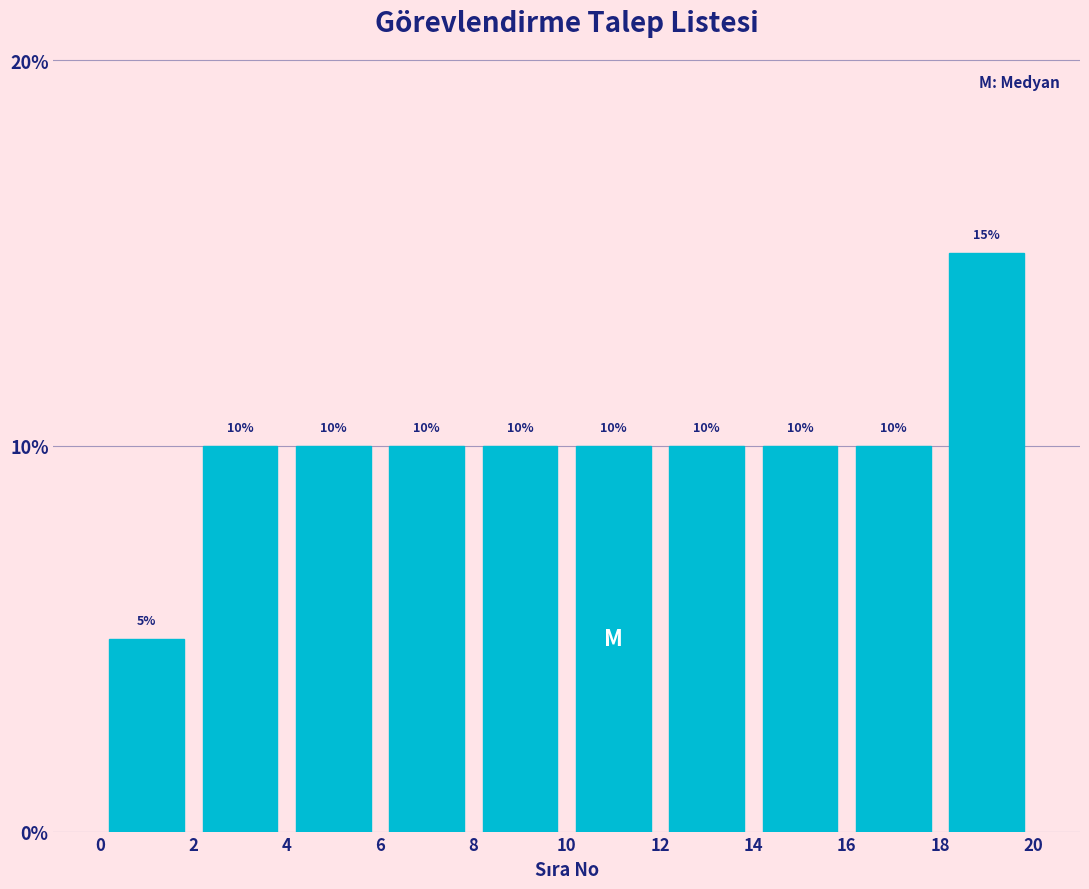

What is the height of the bar covering 14 to 16 on the x-axis?

10